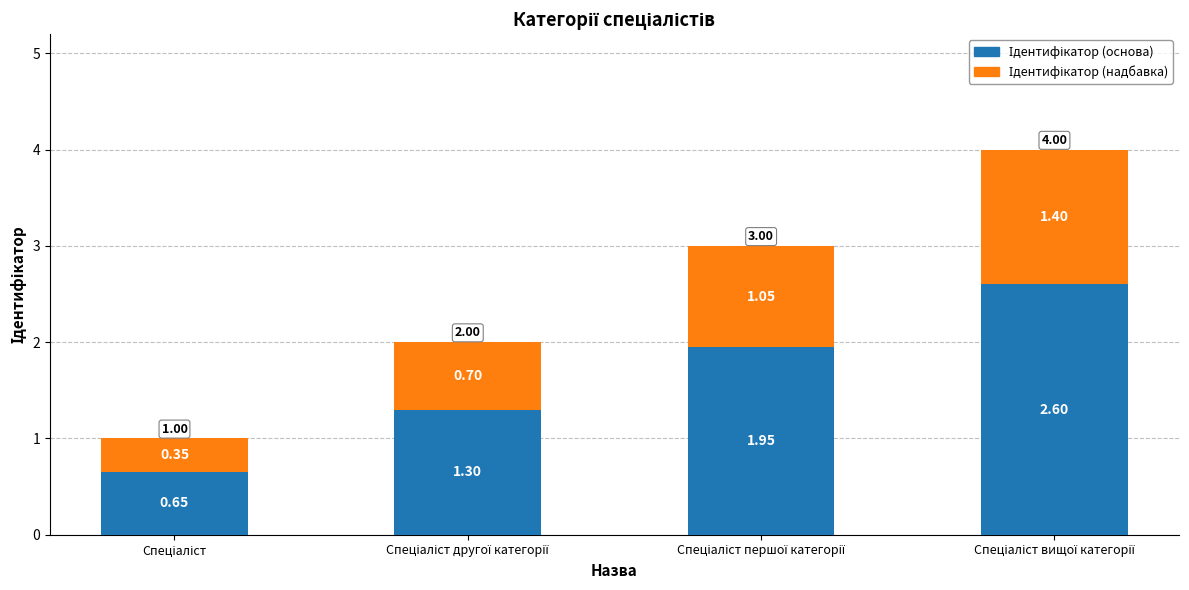

Which series has the widest spread of values?

Ідентифікатор (основа)